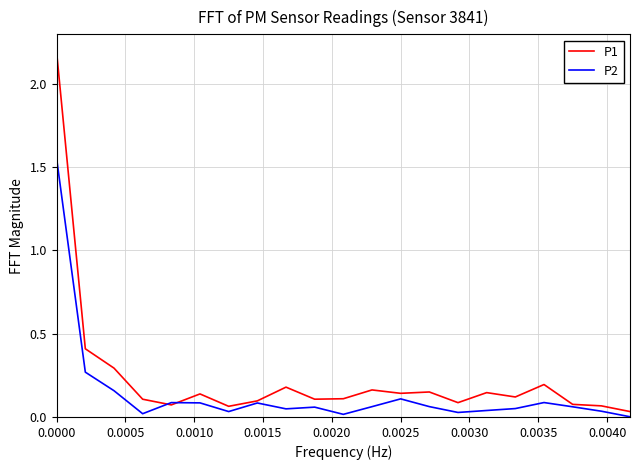

Which series has the largest range (max minus min)?

P1